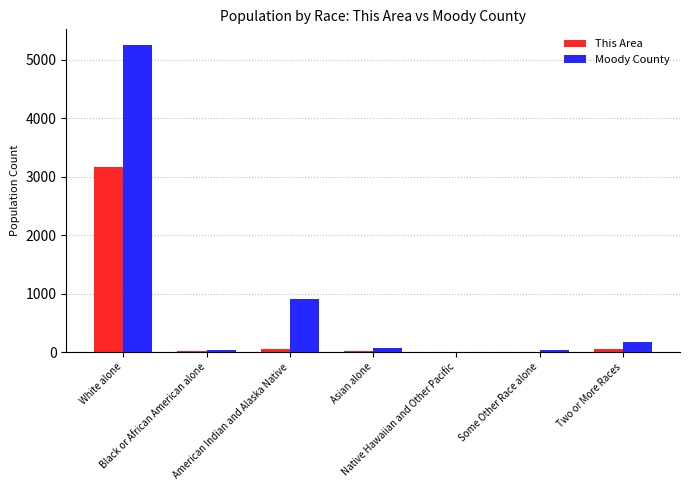

What is the highest value of the This Area series?

3163